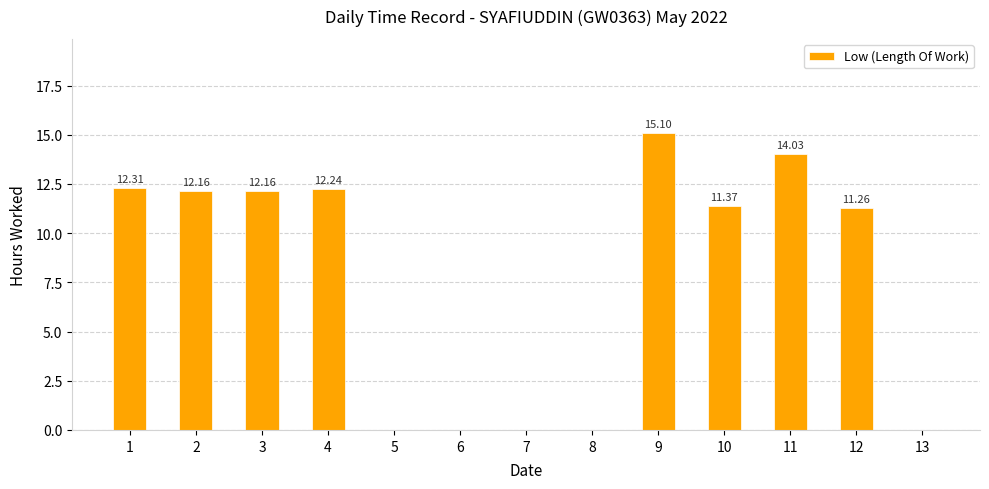

What is the sum of all values?

100.6